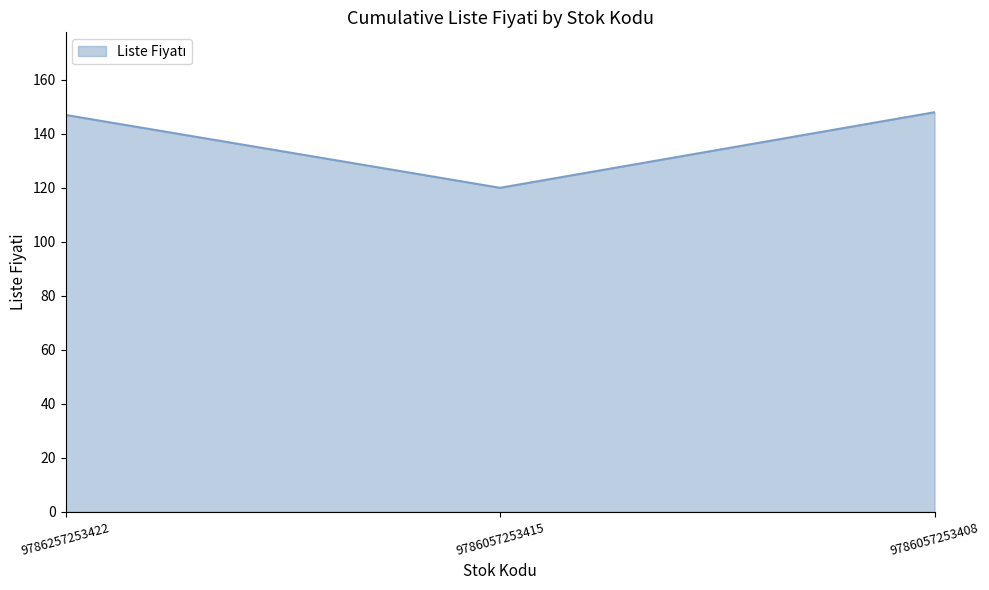

The chart shows a value of 120 at 9786057253415. True or false?

True